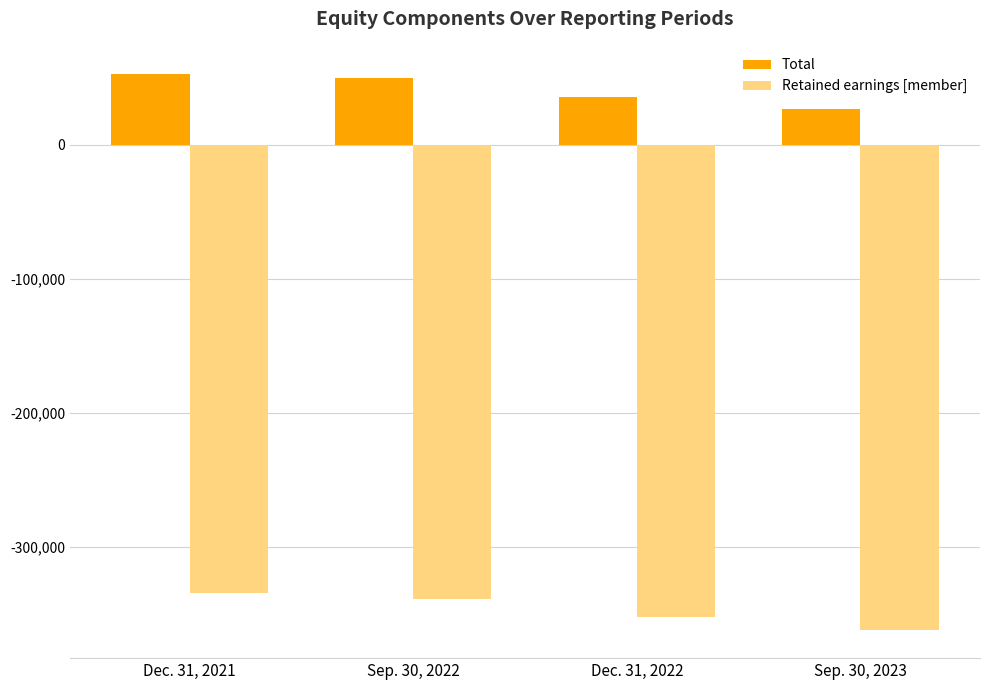

How many data points in Retained earnings [member] are above -338664?

1